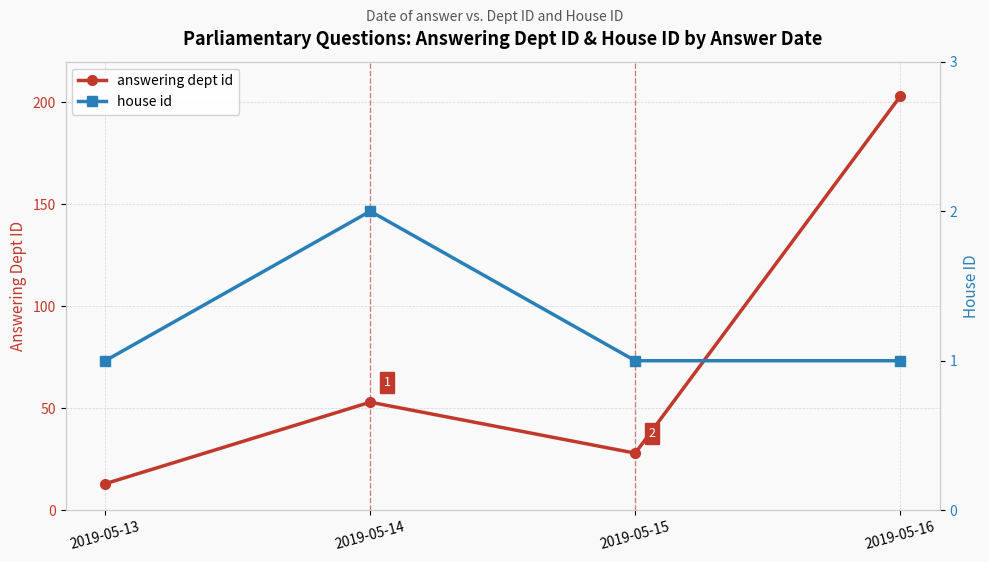

Which series changed the most between 2019-05-13 and 2019-05-14?

answering dept id